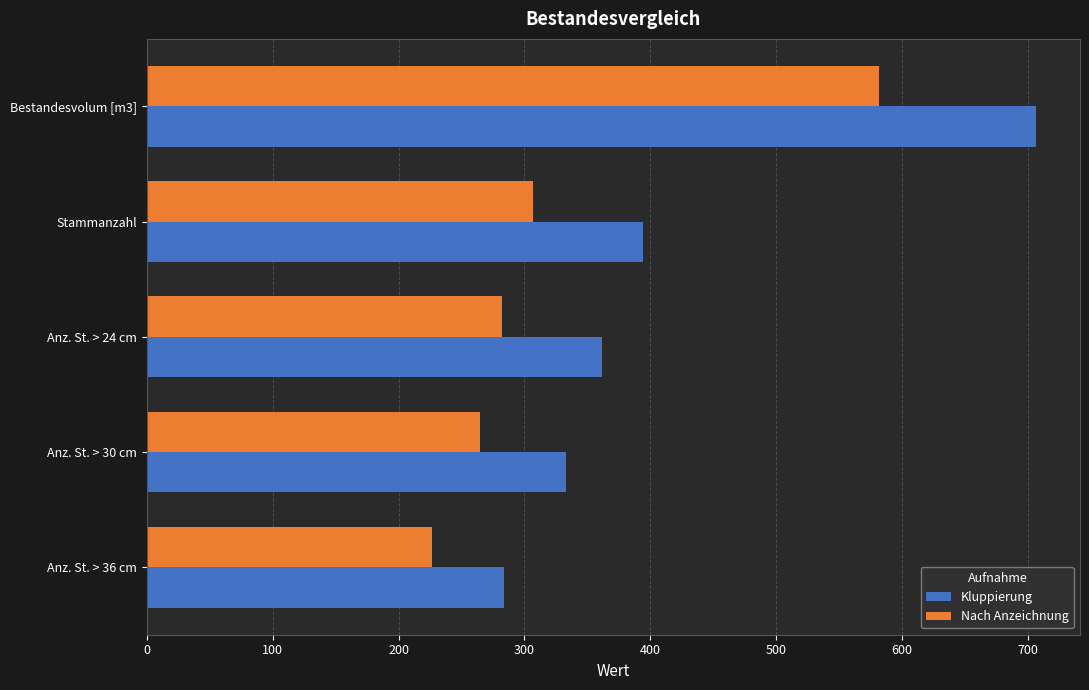

Rank the series by their maximum value, from highest to lowest.

Kluppierung, Nach Anzeichnung